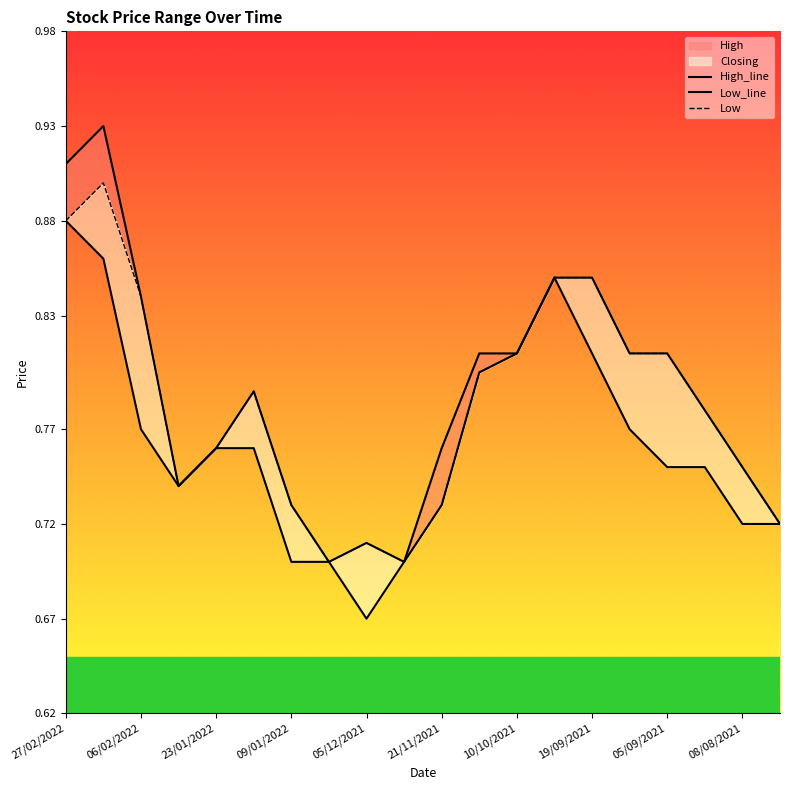

What is the sum of the Low values at 13 and 21/11/2021?

1.6